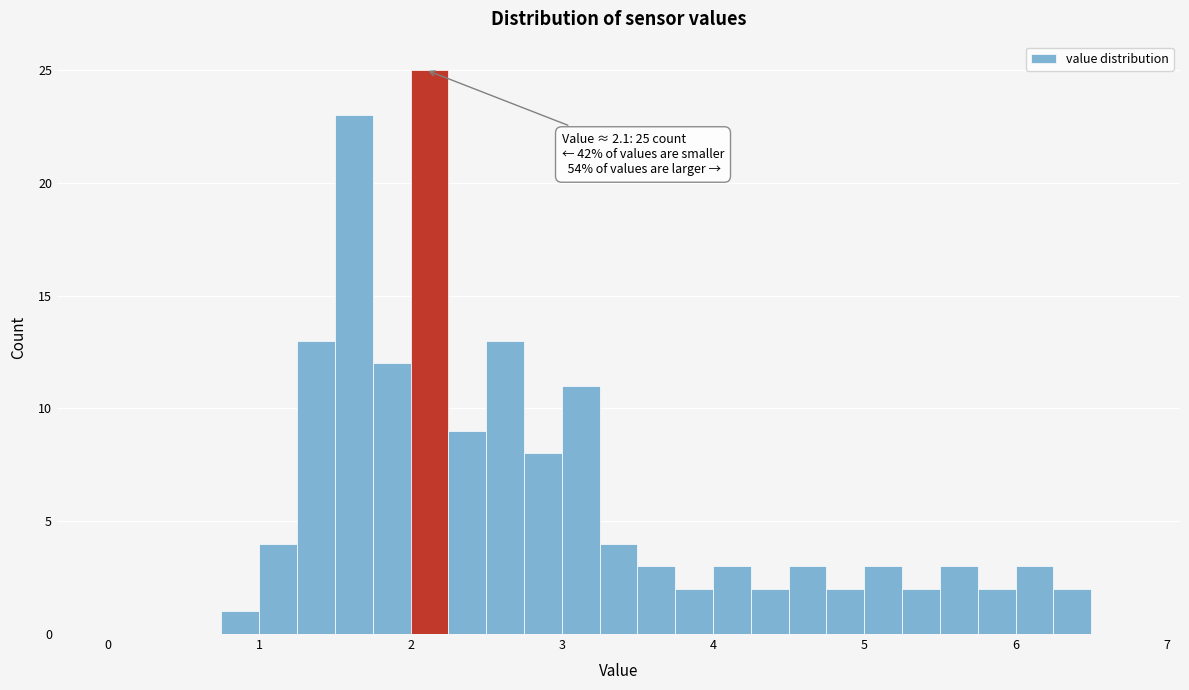

Around what value on the x-axis is the tallest bar? Give the approximate position of its centre, as read against the axis.

2.1